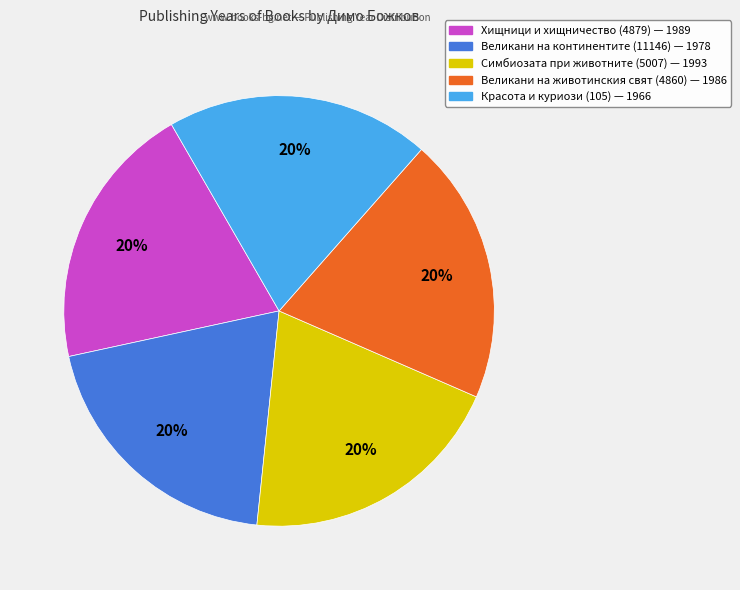

True or false: Симбиозата при животните (5007) accounts for 20% of the total.

True